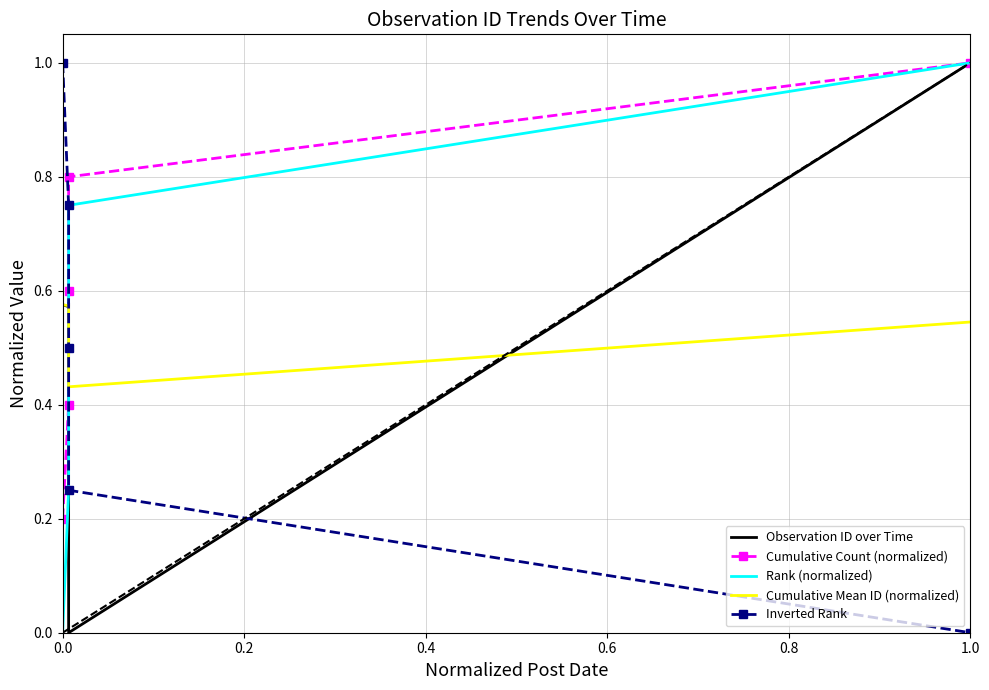

Count the number of categories in the chart.

5